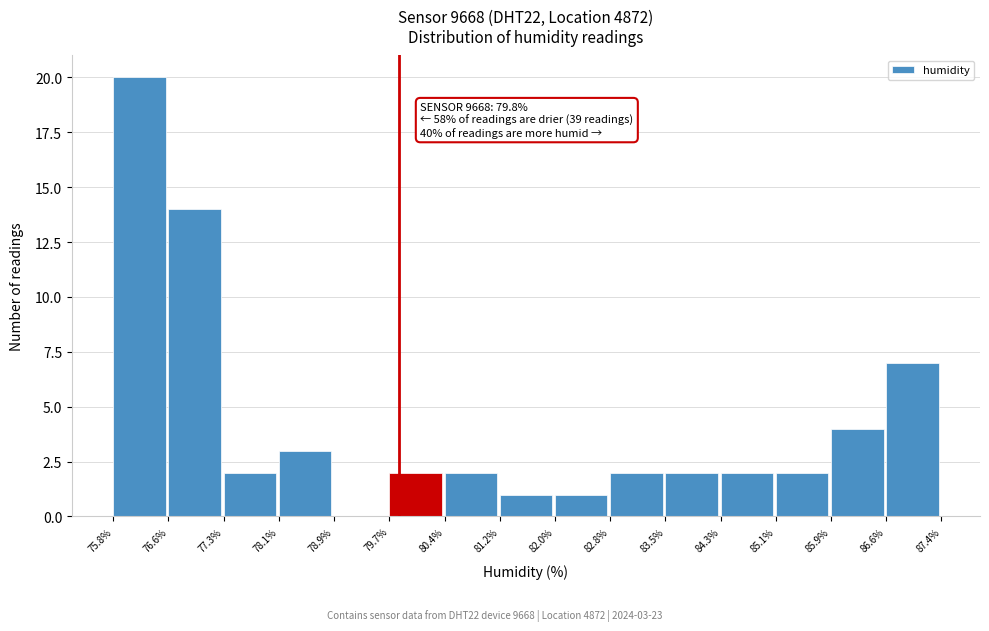

Which range on the x-axis has the tallest bar?

75.8% to 76.6%